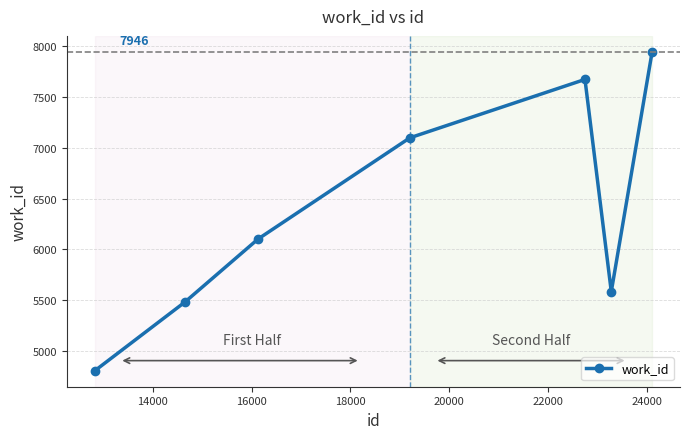

Is this an area chart (filled region under the line)?

No